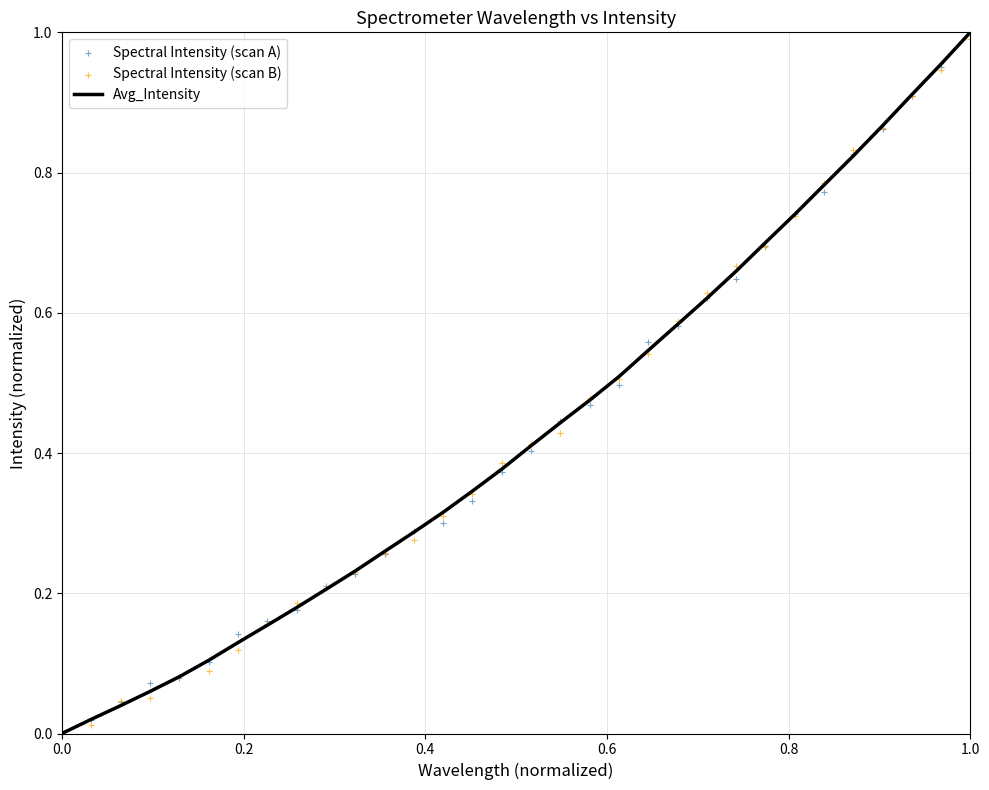

At how many categories does at least one series exceed 0?

32